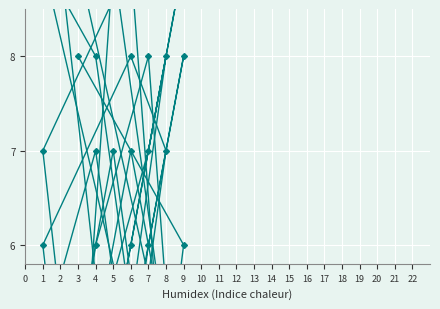

How many values in the col_9 series are below 5?

4